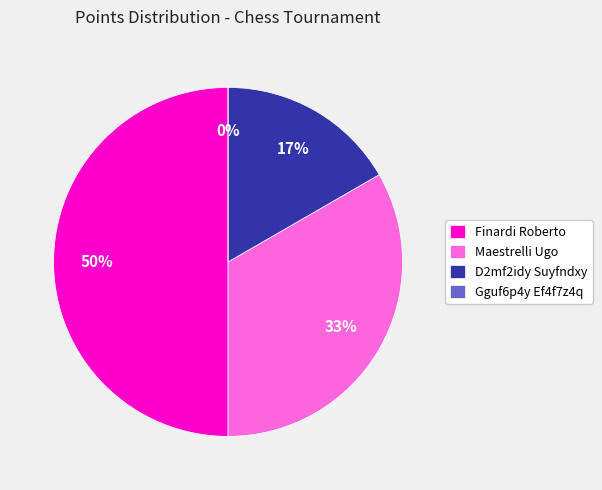

To the nearest percent, what is the combined percentage of Finardi Roberto and Gguf6p4y Ef4f7z4q?

50%